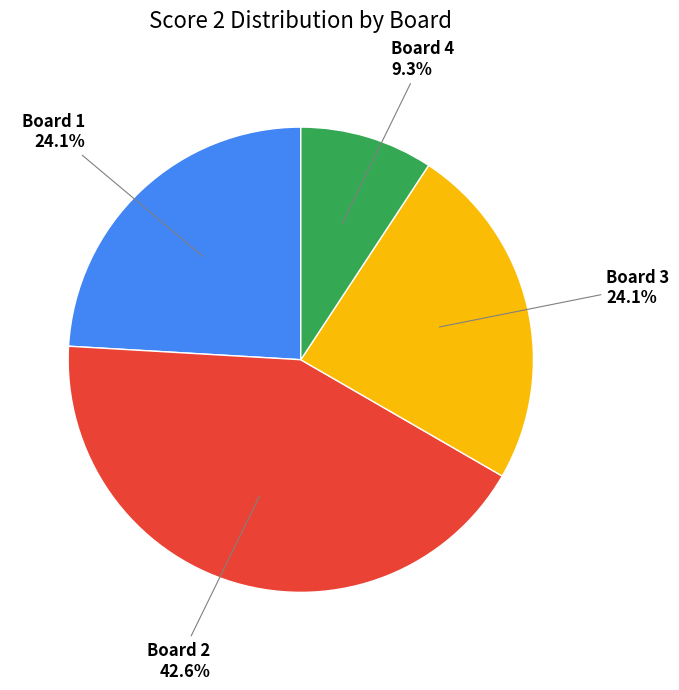

Is there any slice that represents more than half of the pie?

No